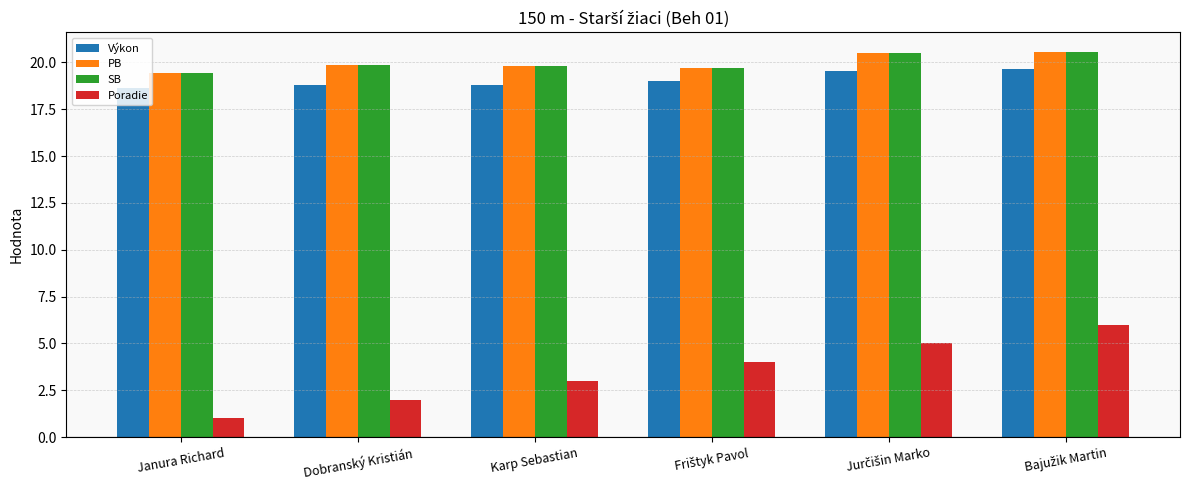

Which series has the largest range (max minus min)?

Poradie